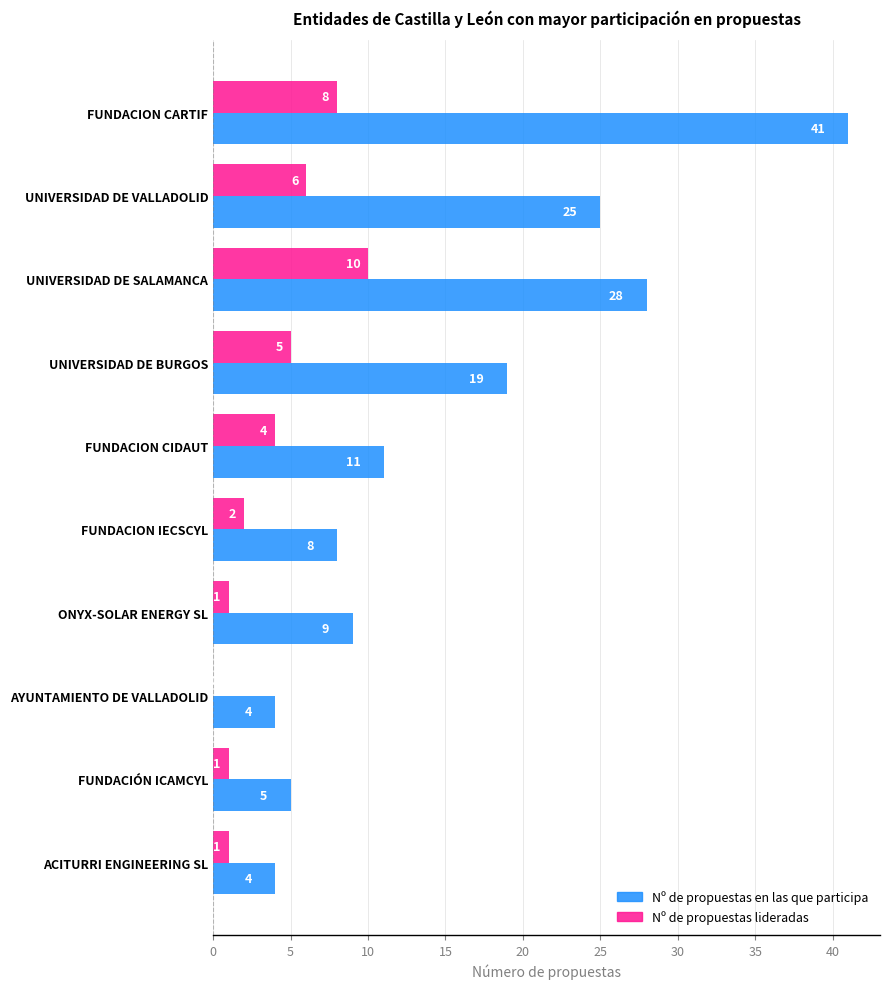

Which series changed the most between FUNDACION CIDAUT and AYUNTAMIENTO DE VALLADOLID?

Nº de propuestas en las que participa